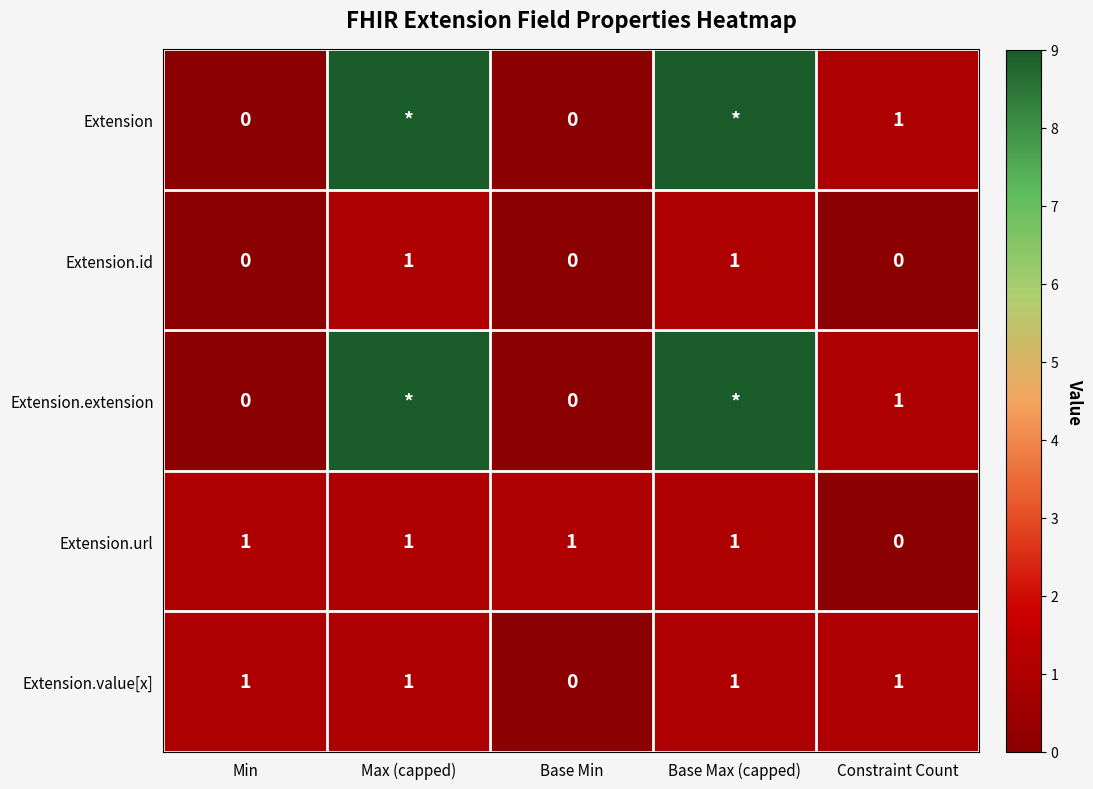

What is the sum of all Extension.value[x] values?

4